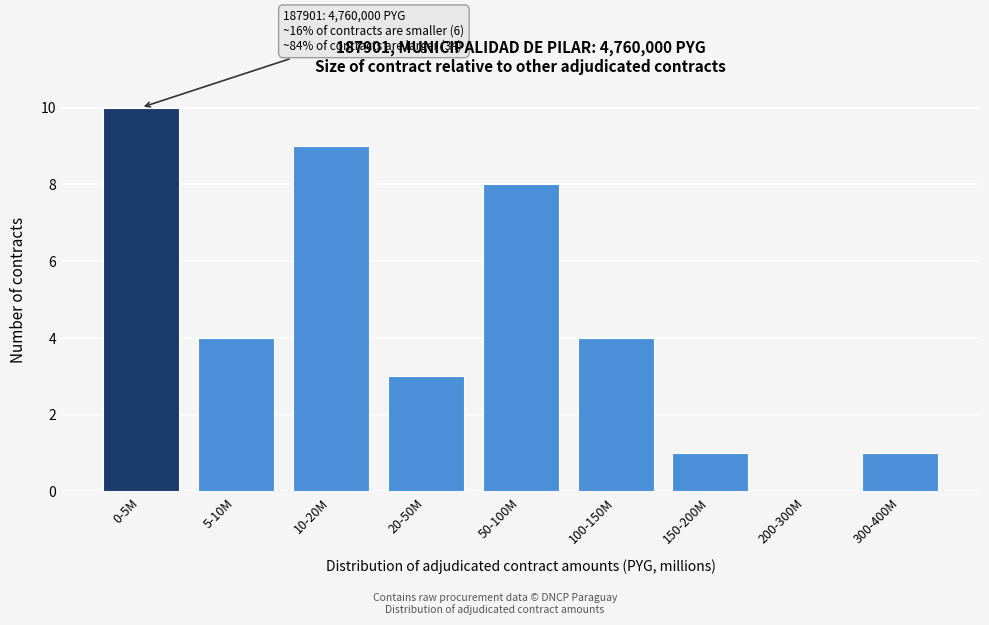

Reading left to right, transcribe all the data shown in this chart.

0-5M=10	5-10M=4	10-20M=9	20-50M=3	50-100M=8	100-150M=4	150-200M=1	200-300M=0	300-400M=1